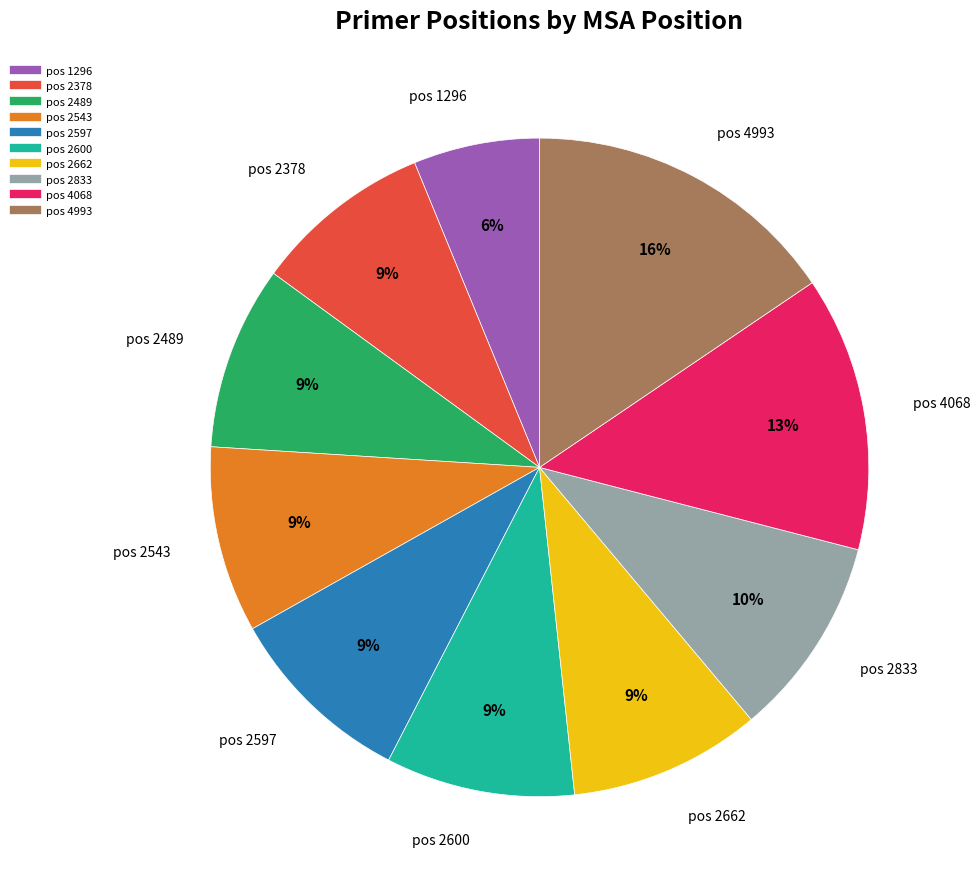

Is there a majority slice in this chart?

No